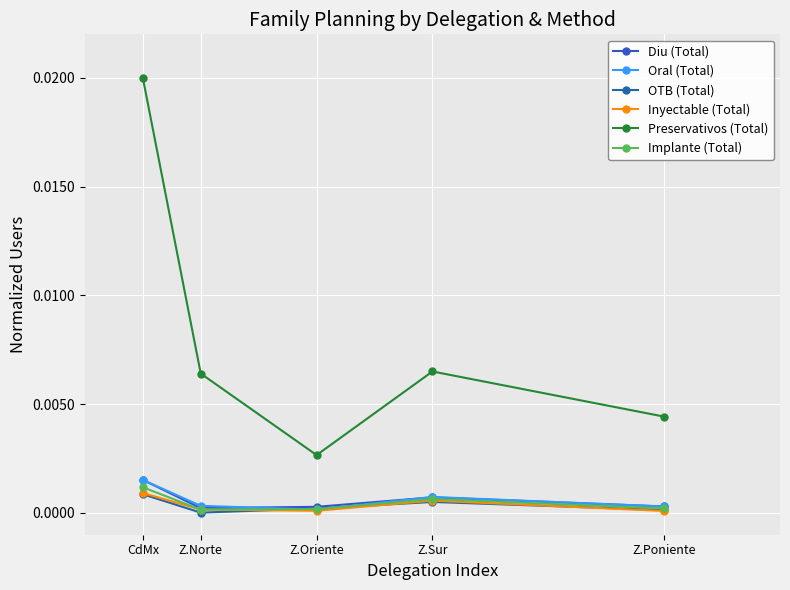

Which label corresponds to the largest value in the chart?

CdMx